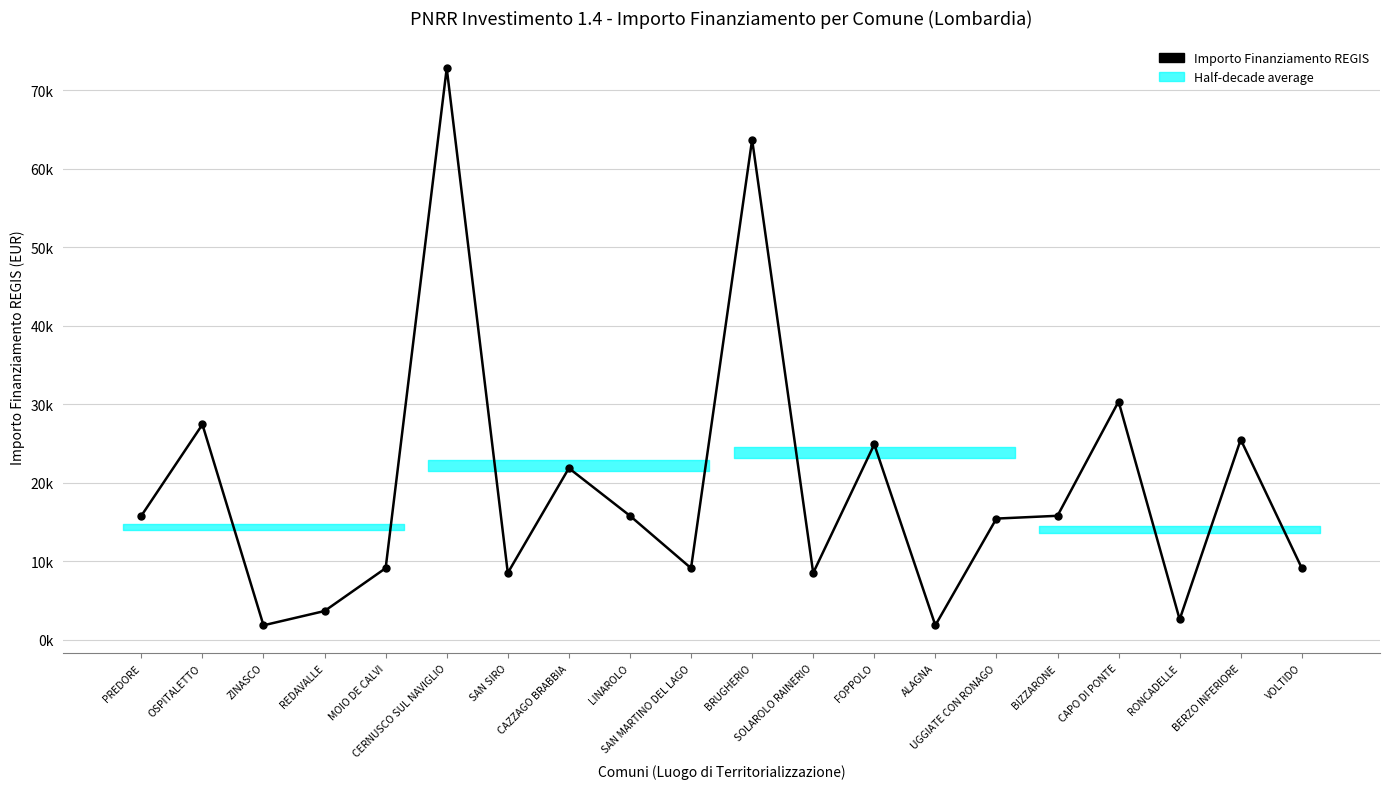

At which category does the chart reach its peak across all series?

CERNUSCO SUL NAVIGLIO